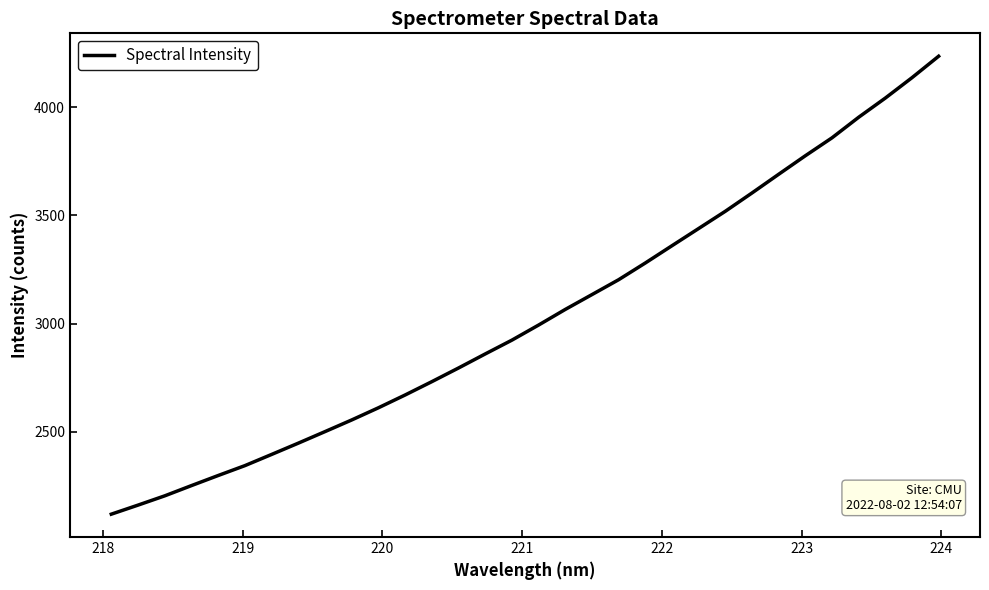

What is the difference between the second highest and minimum values?

2017.9